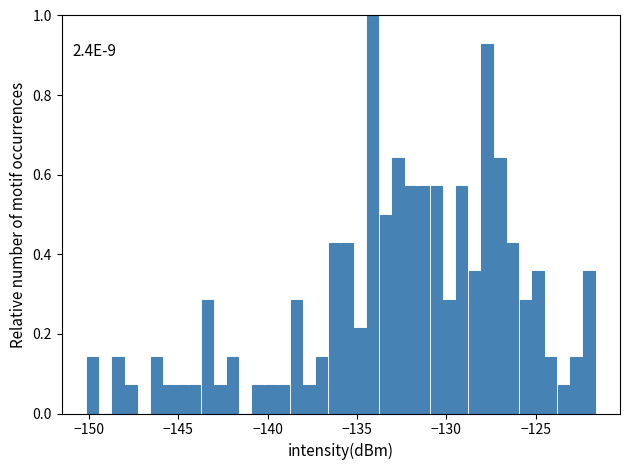

Read against the x-axis, roughly where is the centre of the tallest bar?

-134.0